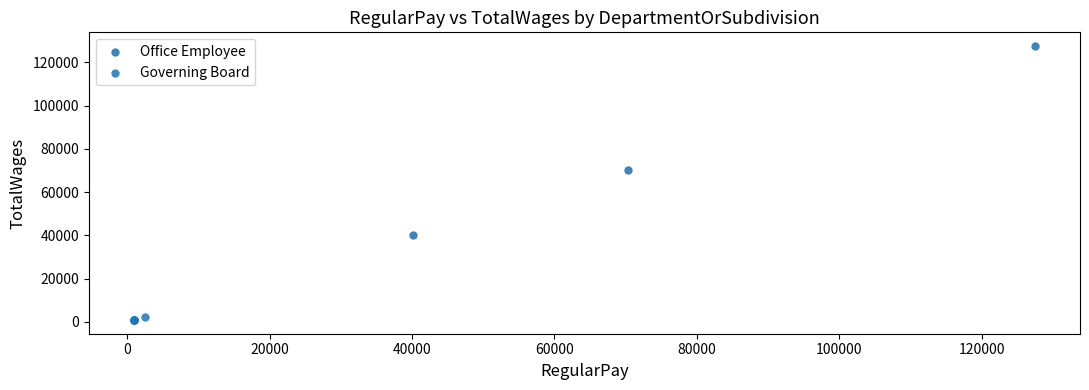

Which series contains the lowest Y value?

Governing Board